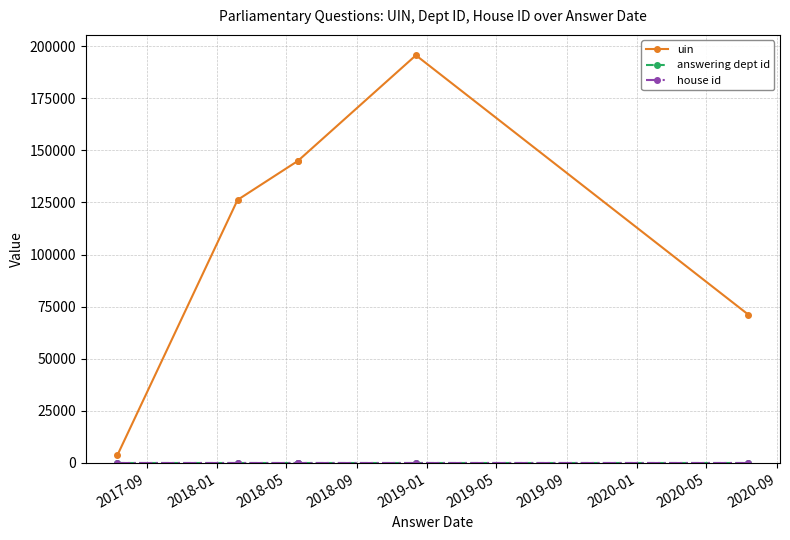

What is the label of the 3rd point from the left?

2018-05